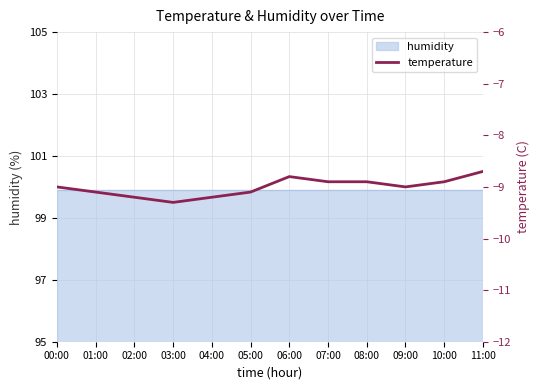

Rank the categories by value from lowest to highest.

03:00, 02:00, 04:00, 01:00, 05:00, 00:00, 09:00, 07:00, 08:00, 10:00, 06:00, 11:00